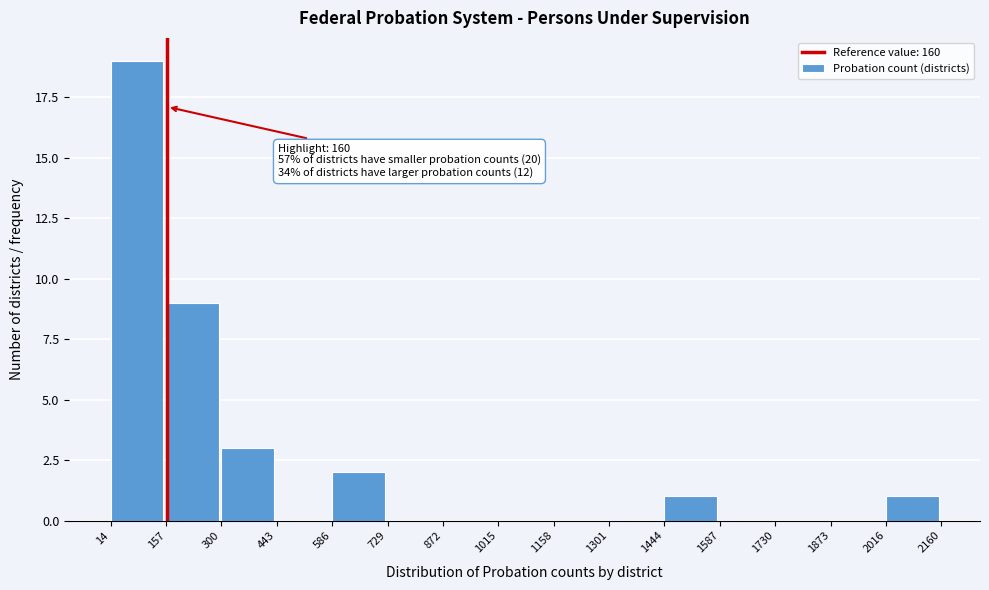

Which range on the x-axis has the tallest bar?

14 to 157